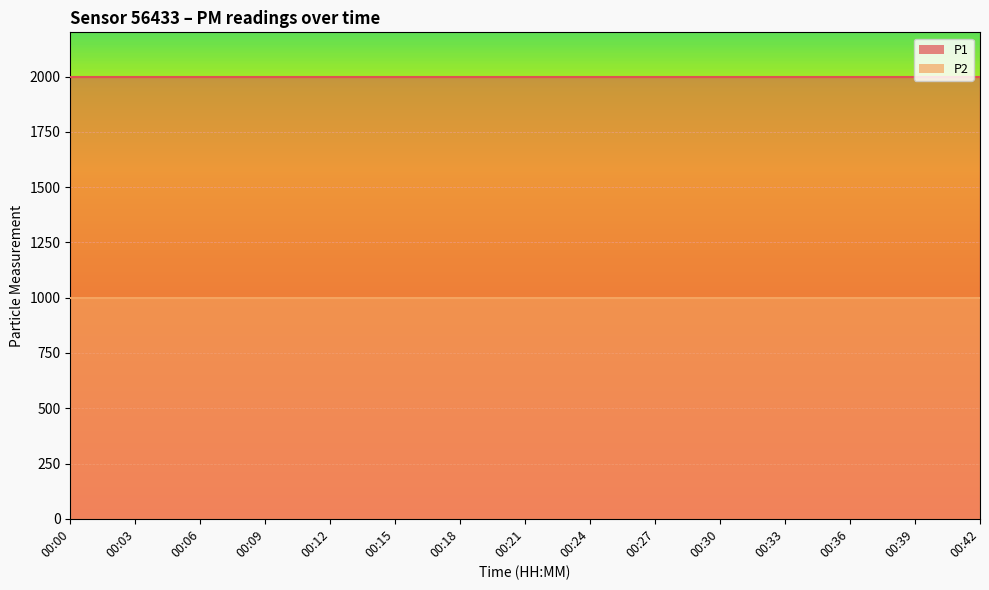

Rank the series by their average value, from lowest to highest.

P2, P1